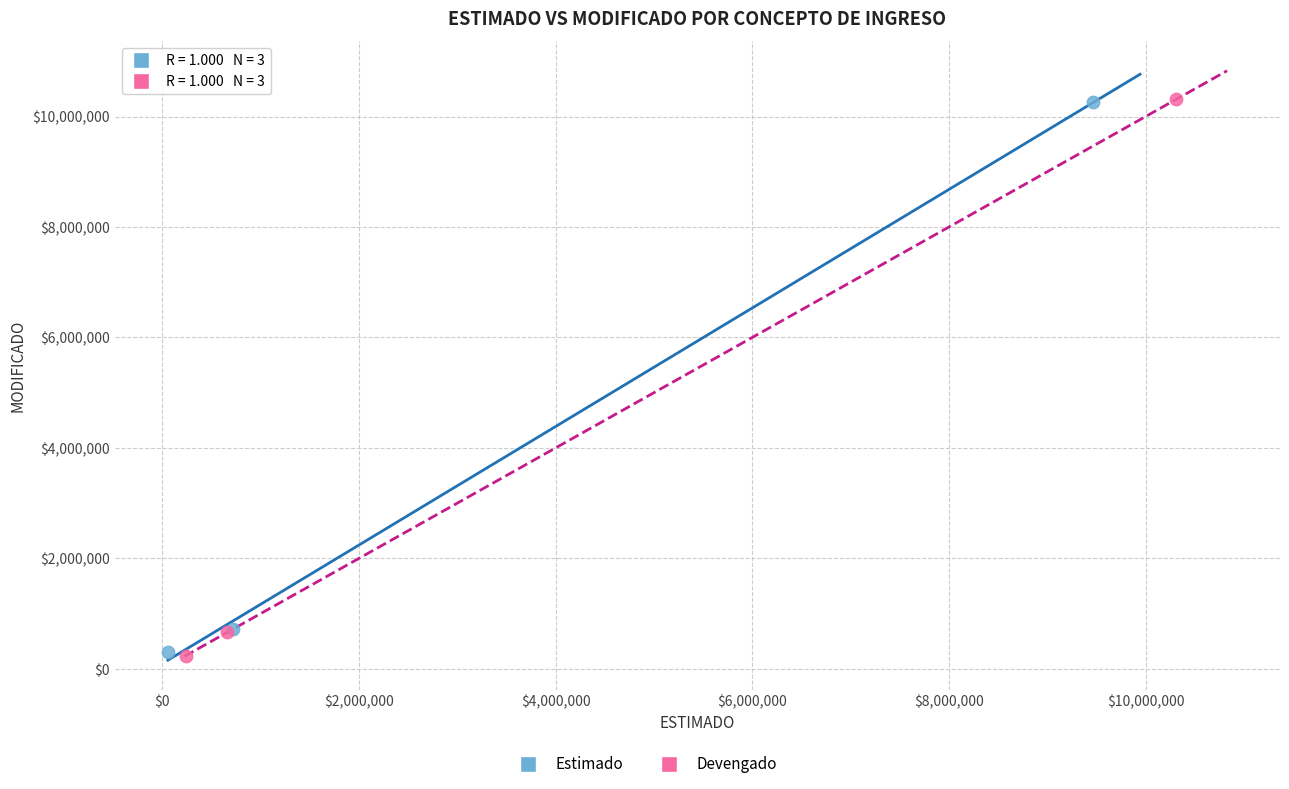

Which series has the widest spread of Y values?

Devengado